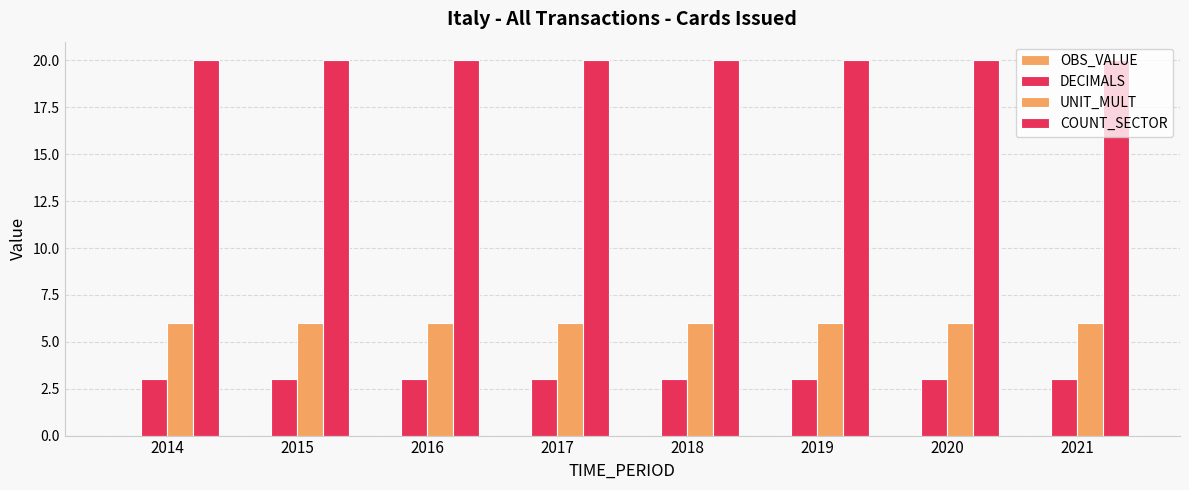

How many bars are there in total?

24